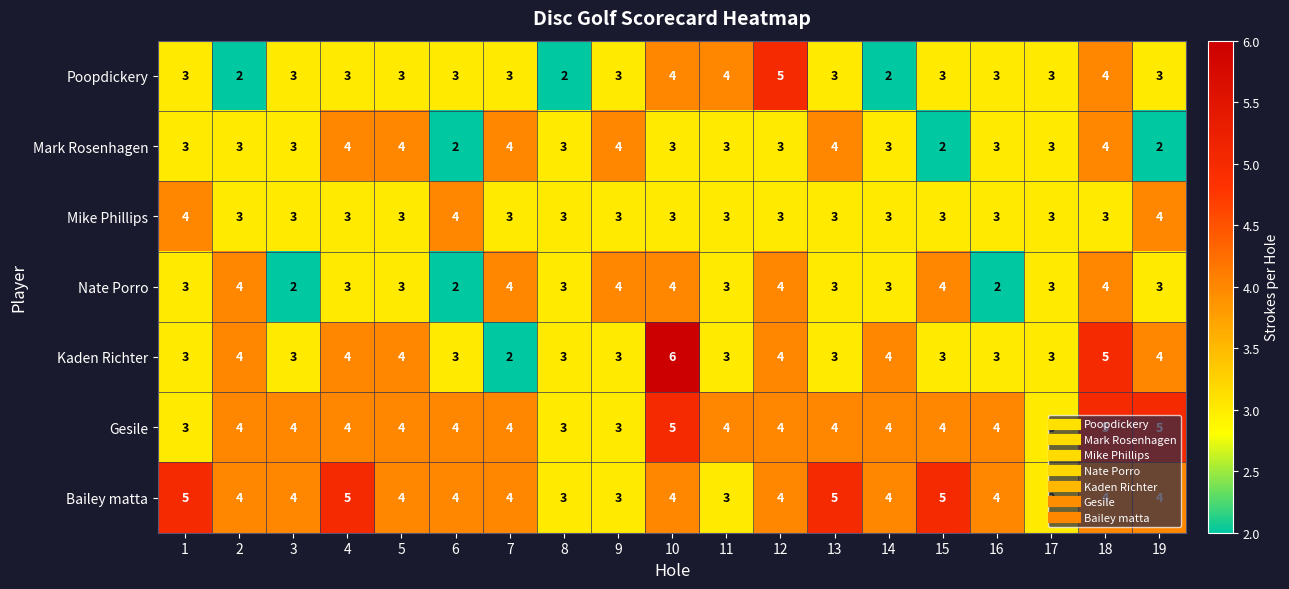

What is the greatest value displayed?

6